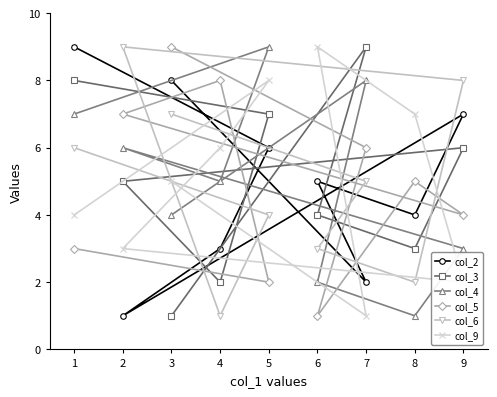

Is the value of col_4 at 1 greater than the value of col_6 at 6?

Yes